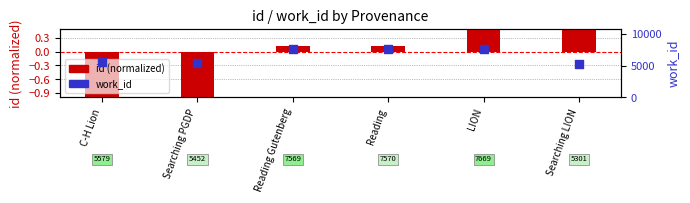

Which series reaches the minimum Y coordinate?

id (normalized)